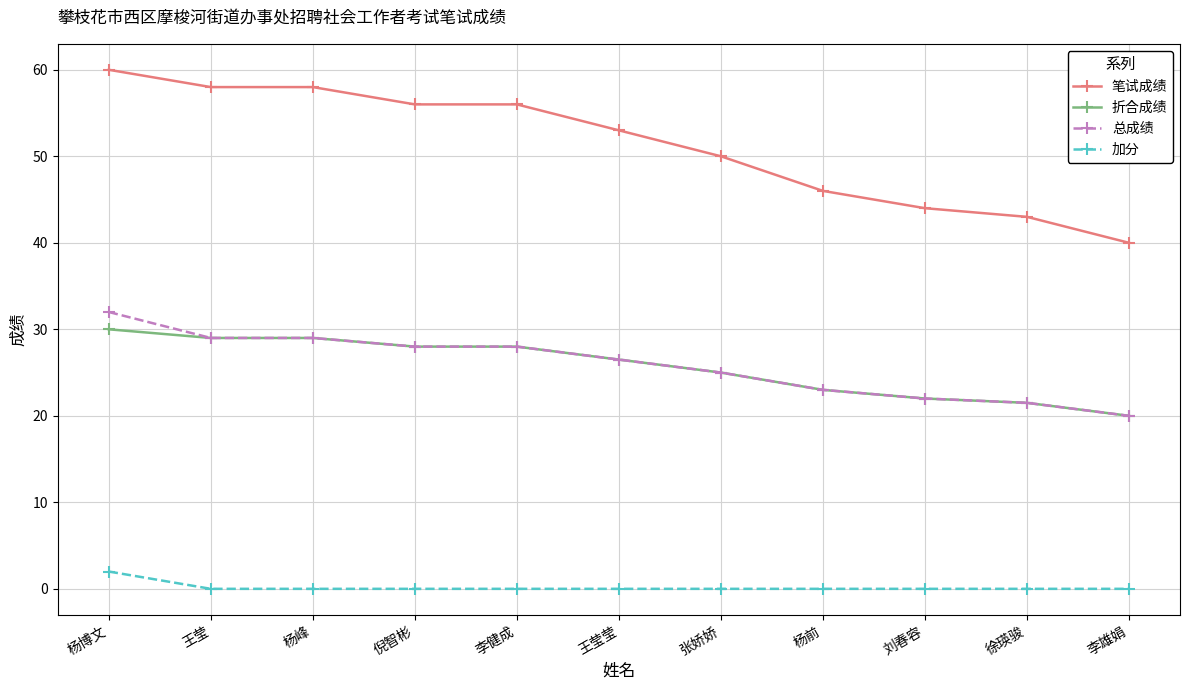

What is the approximate value of 笔试成绩 at 杨前?

46.0